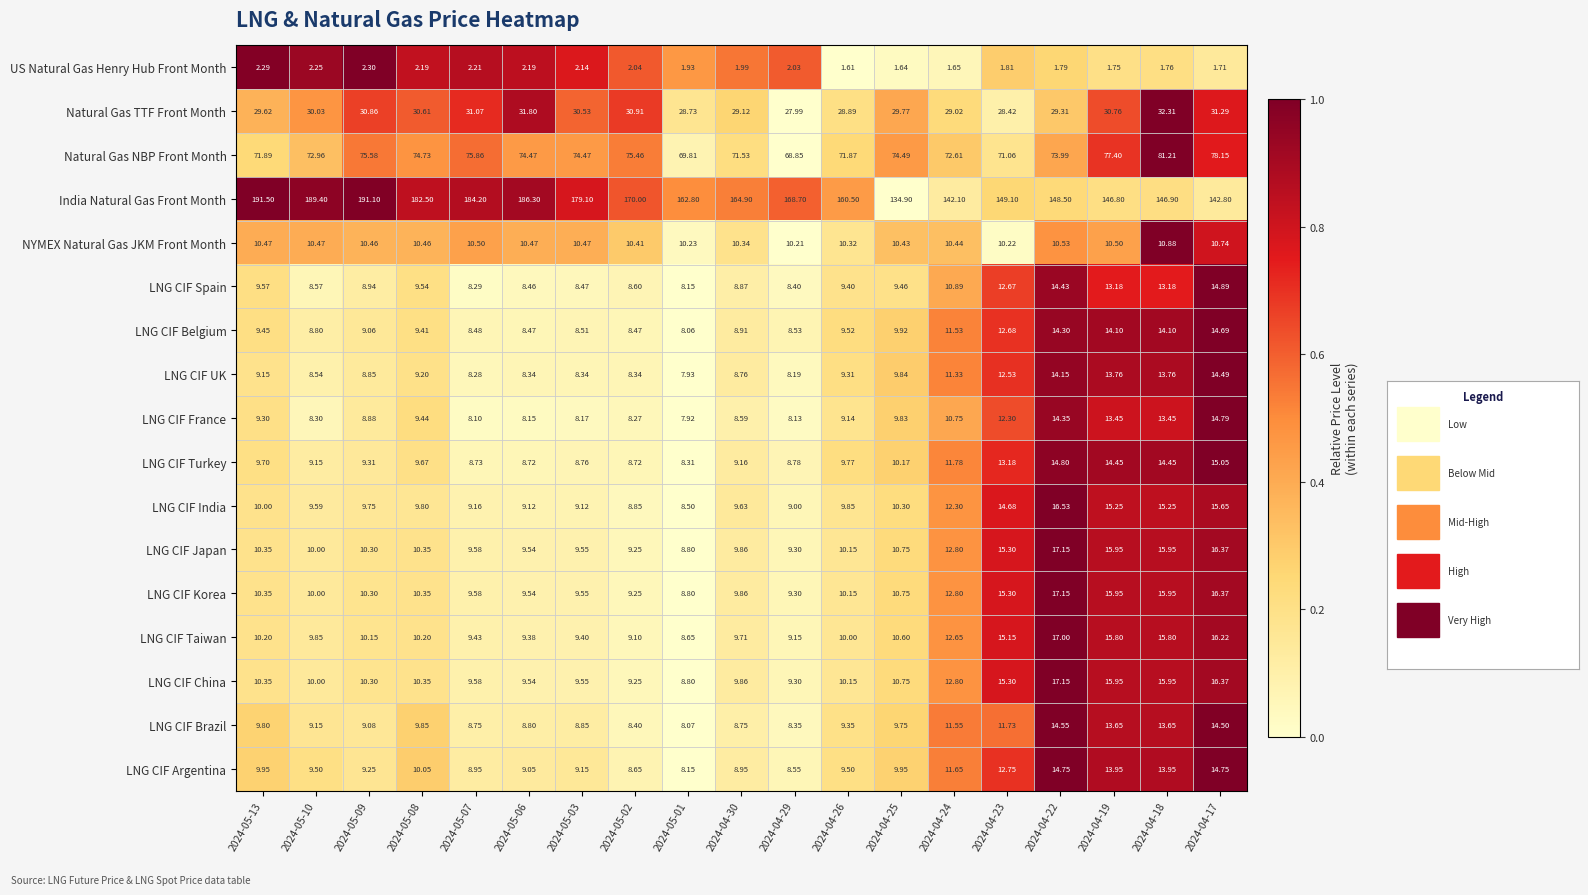

At which category is the sum across all series the highest?

2024-04-22